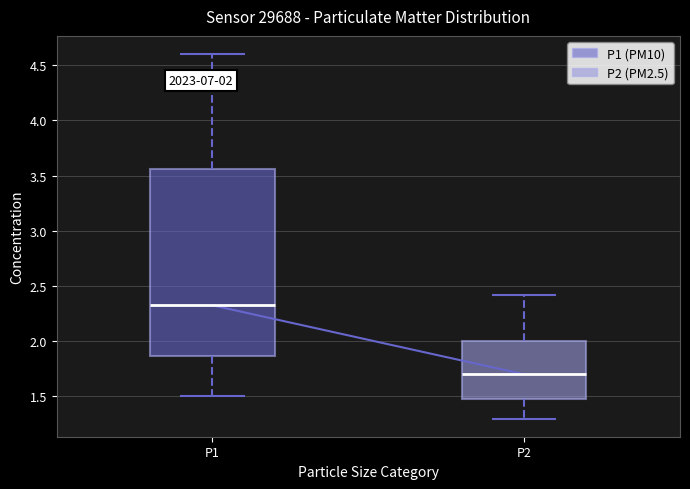

Which box is the tallest, from its lower edge to its upper edge?

P1